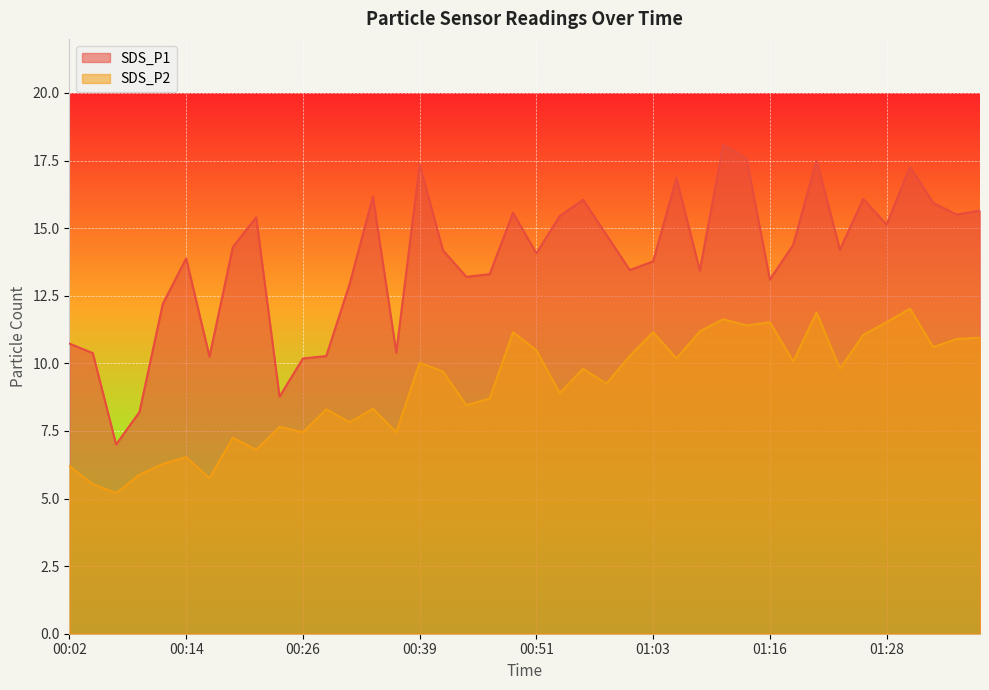

At which label does SDS_P1 reach its peak?

01:11